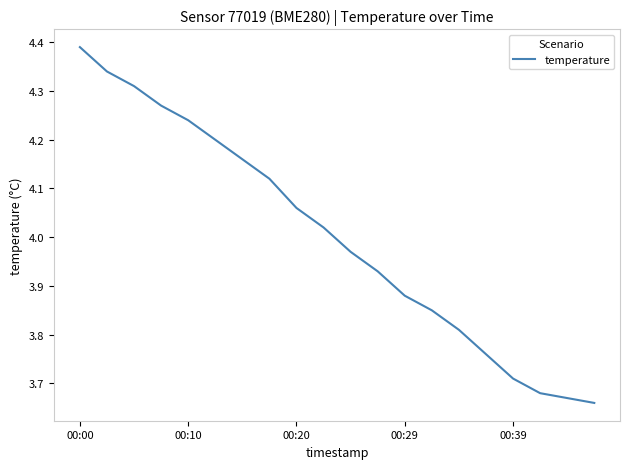

At which category does the chart reach its peak across all series?

00:00